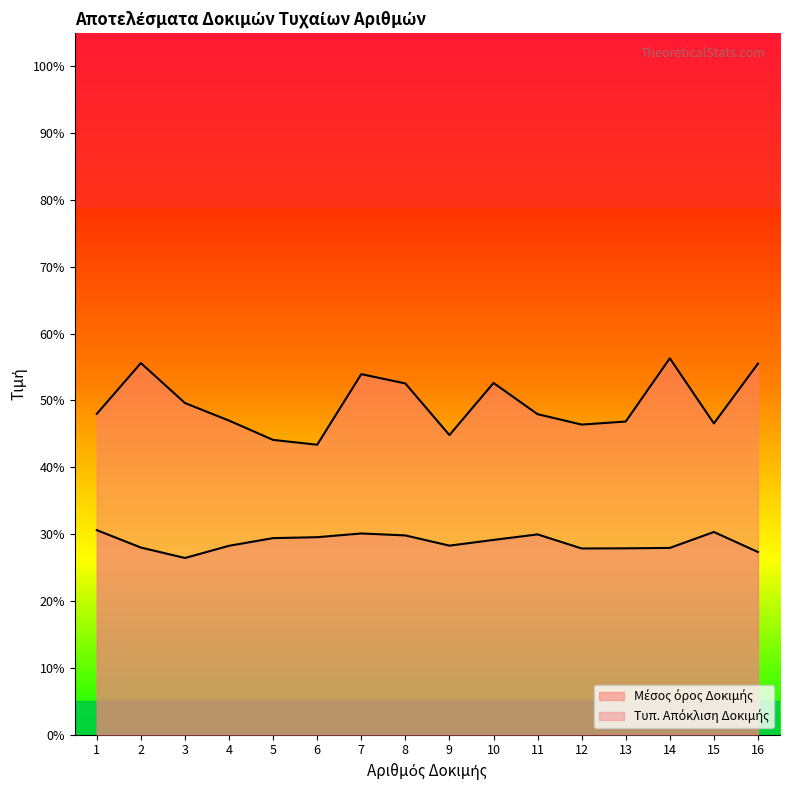

At 11, list the series in order from smallest to largest.

Τυπ. Απόκλιση Δοκιμής, Μέσος όρος Δοκιμής